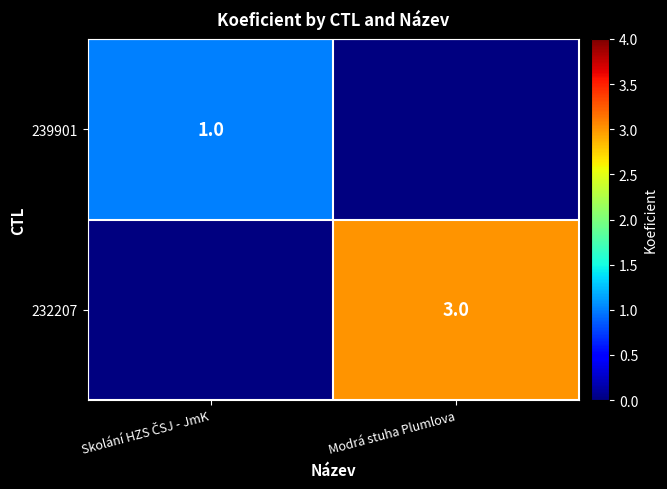

The 232207 series shows 2.0 at Modrá stuha Plumlova. True or false?

False